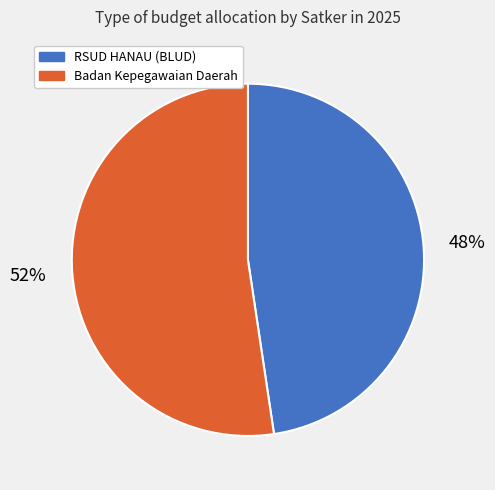

Do Badan Kepegawaian Daerah and RSUD HANAU (BLUD) together represent more than half of the pie?

Yes